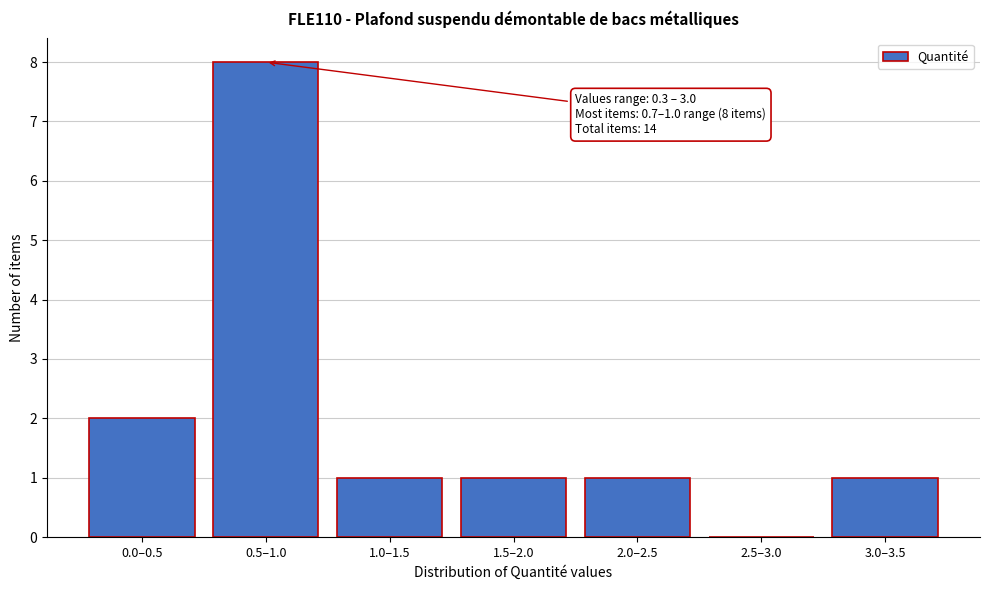

Reading left to right, what are all the values shown in this chart?

0.0–0.5=2	0.5–1.0=8	1.0–1.5=1	1.5–2.0=1	2.0–2.5=1	2.5–3.0=0	3.0–3.5=1